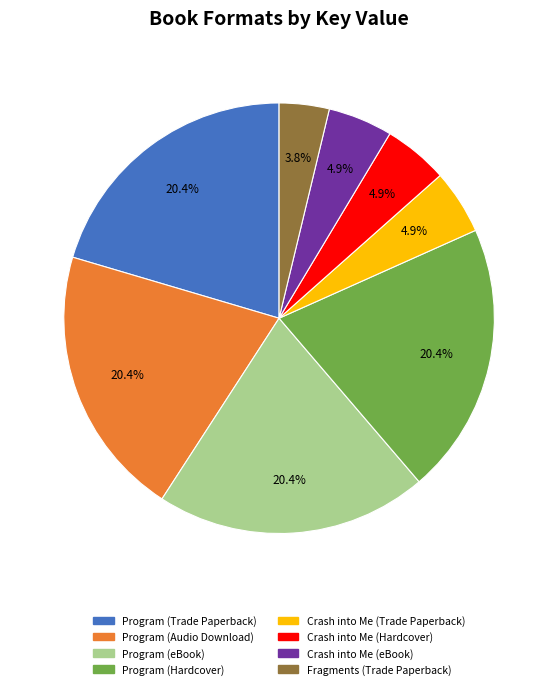

The Program (Trade Paperback) slice represents 20% of the pie. True or false?

True